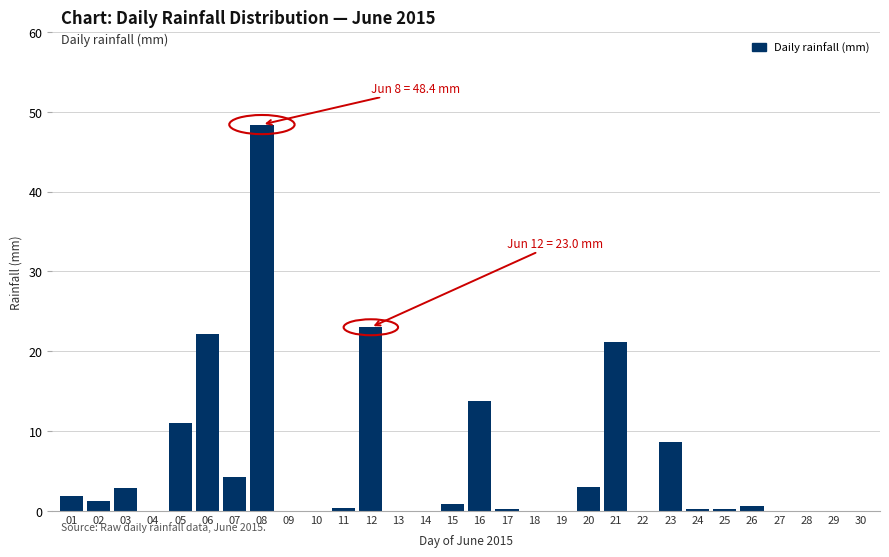

What is the greatest value displayed?

48.4